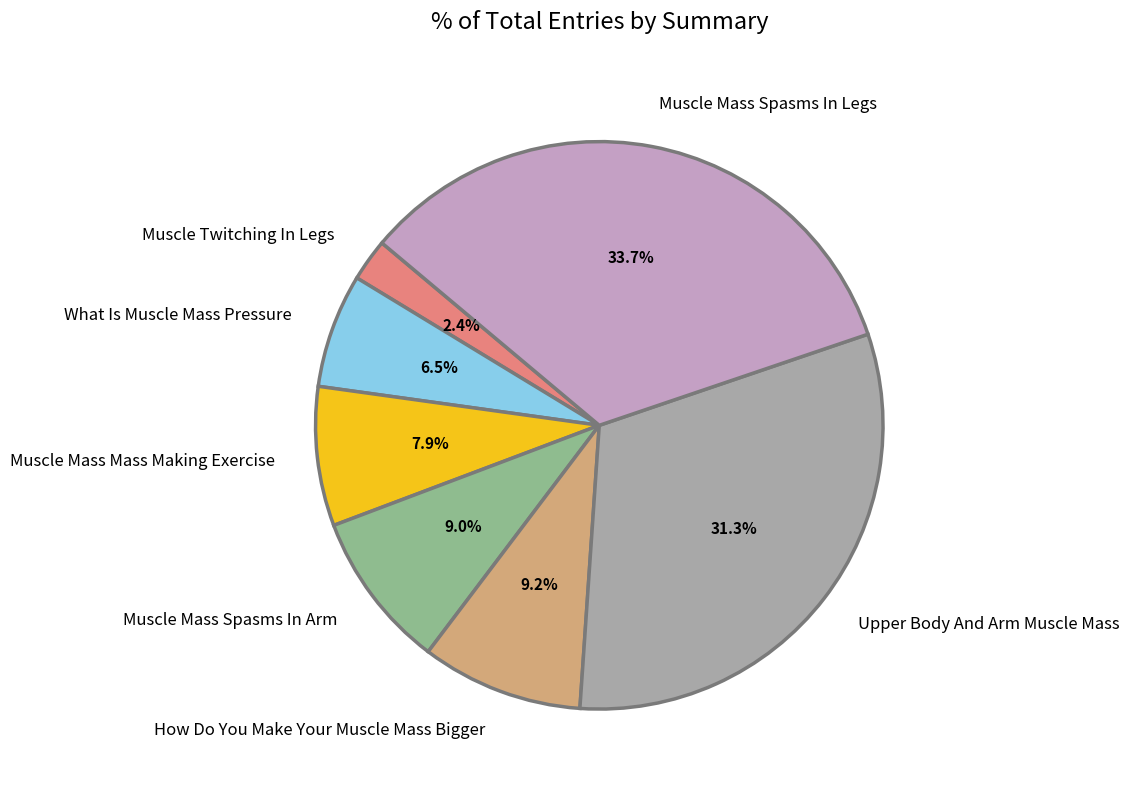

To the nearest percent, what is the difference between the largest and smallest slice percentages?

31%